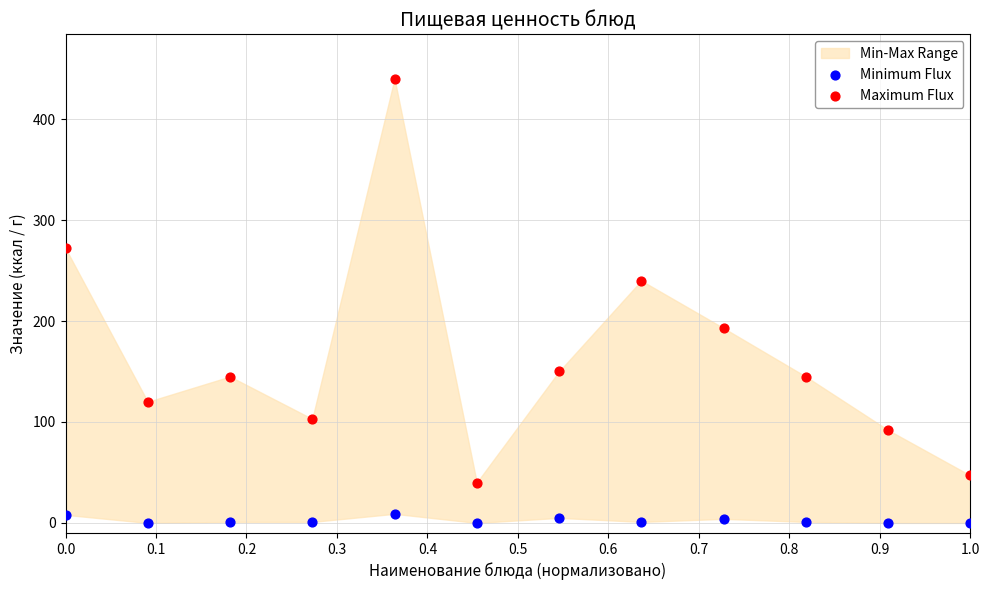

Across all data points, what is the range of Y values (max minus min)?

440